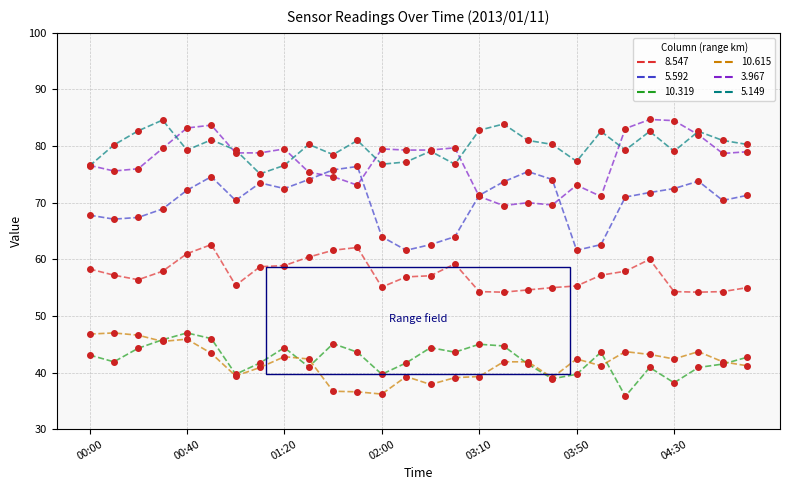

What is the smallest value displayed?

35.8